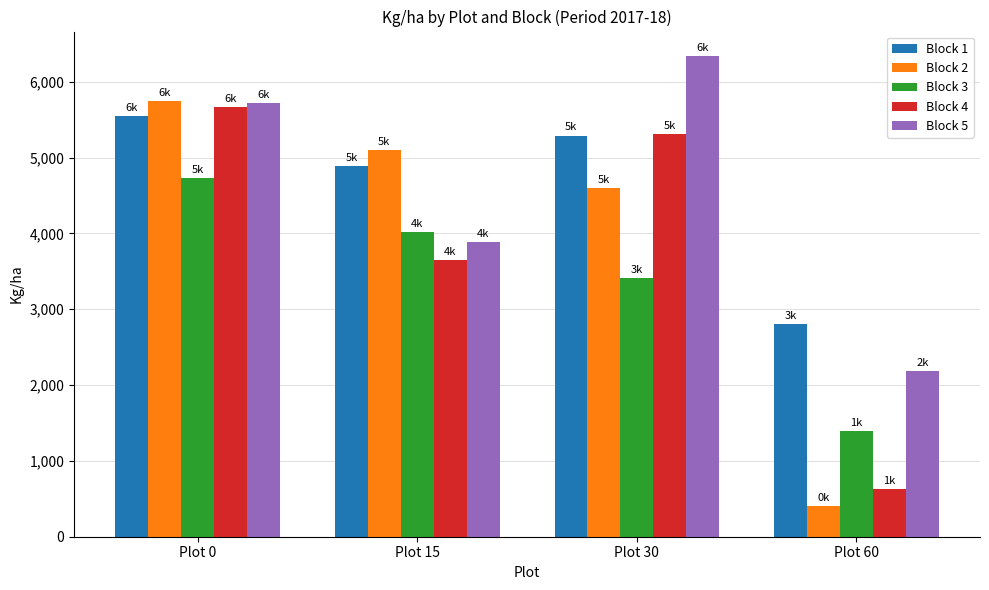

Reading right to left, extract all data points from this chart.

Block 1: 2811.5	5291.7	4895.4	5548.7
Block 2: 399.4	4605.1	5102.3	5743.9
Block 3: 1398.8	3410.5	4018.8	4733.5
Block 4: 624.5	5314.8	3652.5	5665.1
Block 5: 2184.2	6345.6	3892.5	5720.4